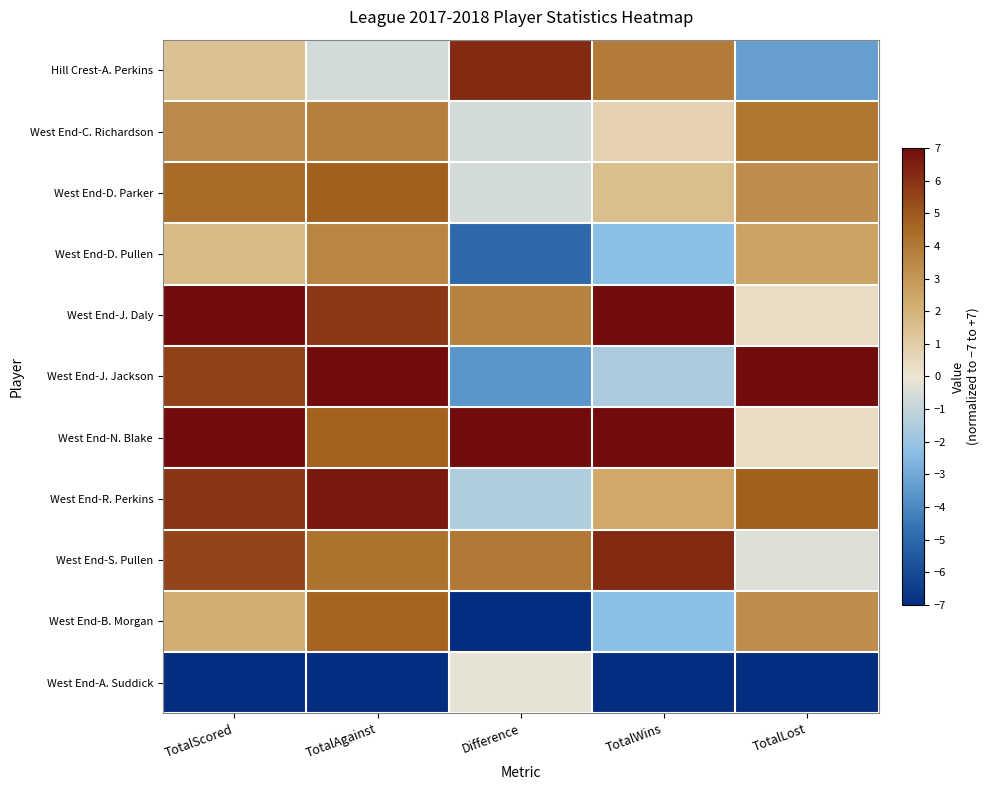

Count the number of data series in this chart.

11